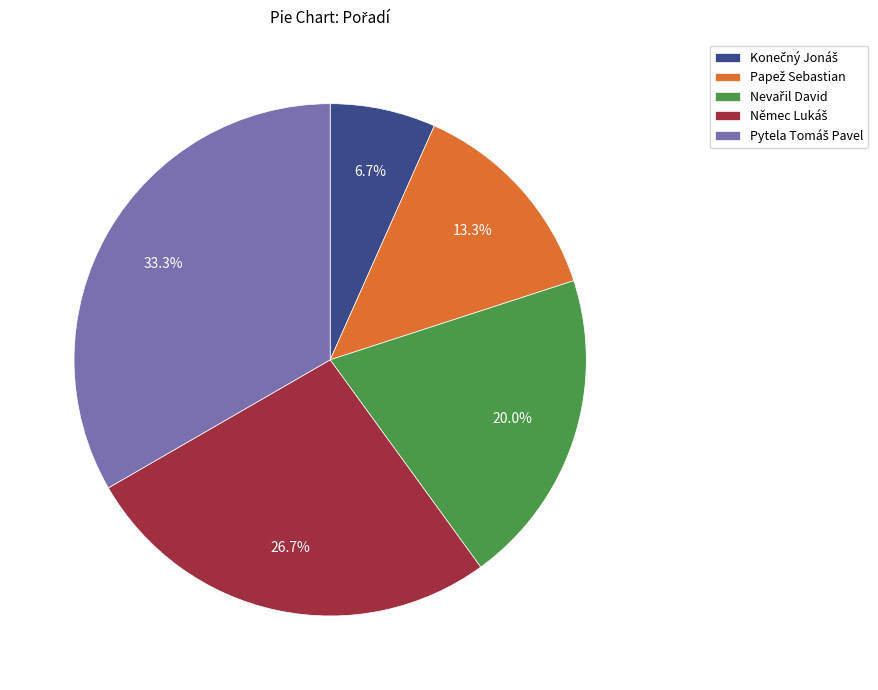

Is there any slice that represents more than half of the pie?

No